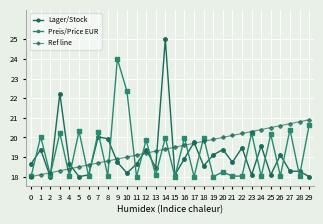

How many distinct data groups are displayed?

3